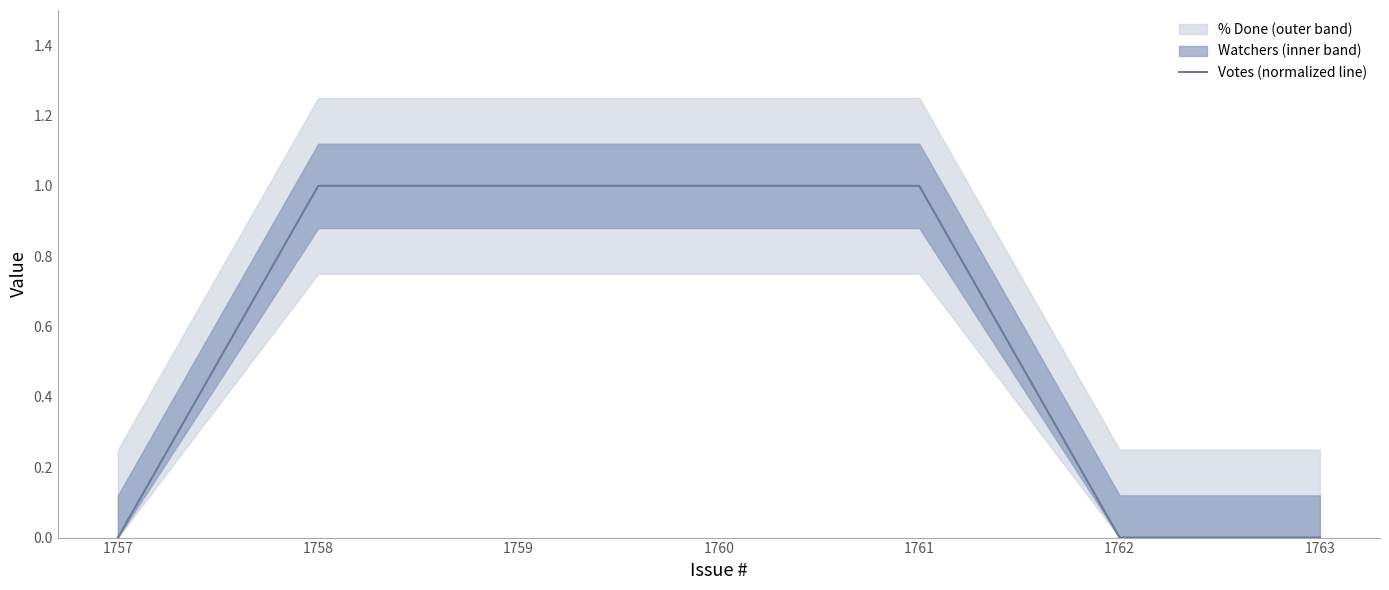

True or false: there are more than 0 points higher than both neighbors.

False